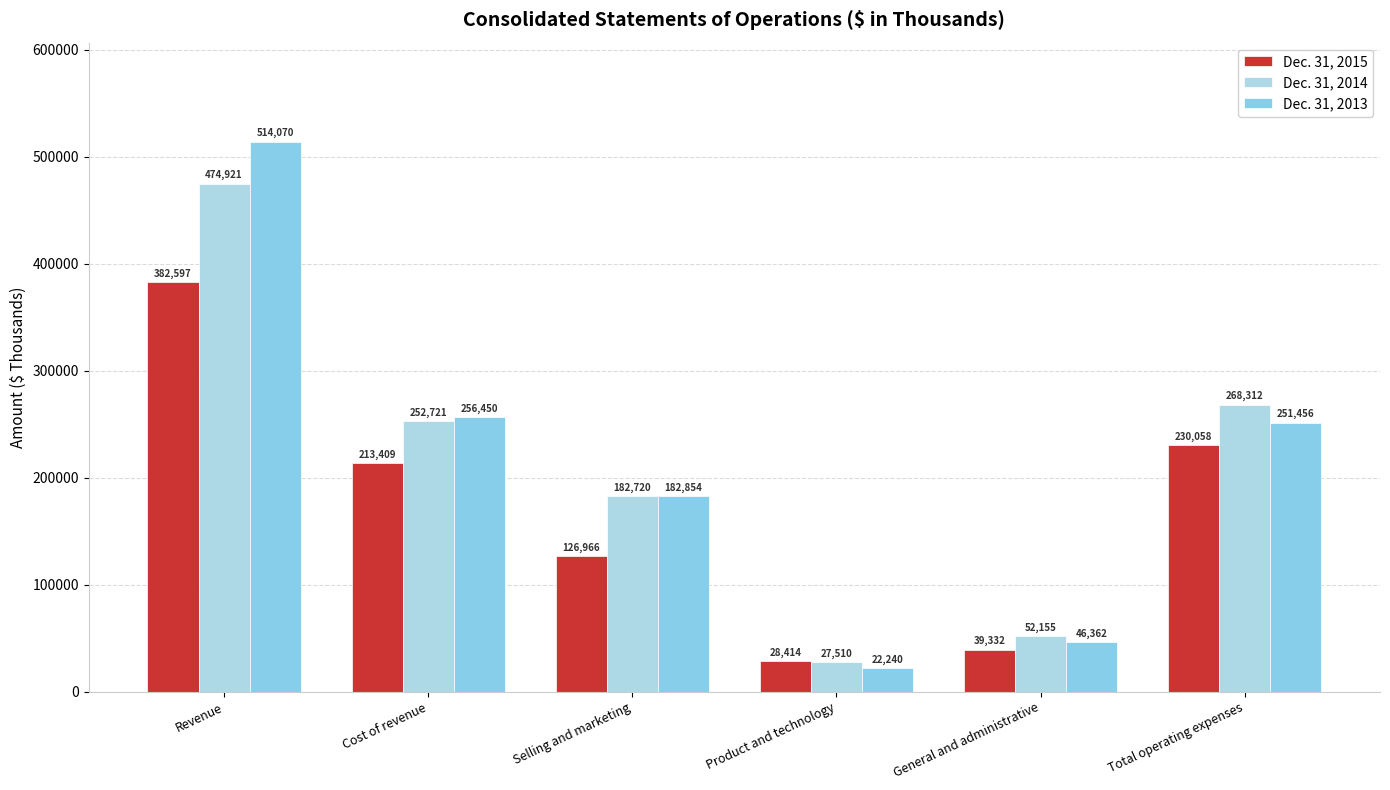

Between Revenue and Total operating expenses, which is larger?

Revenue